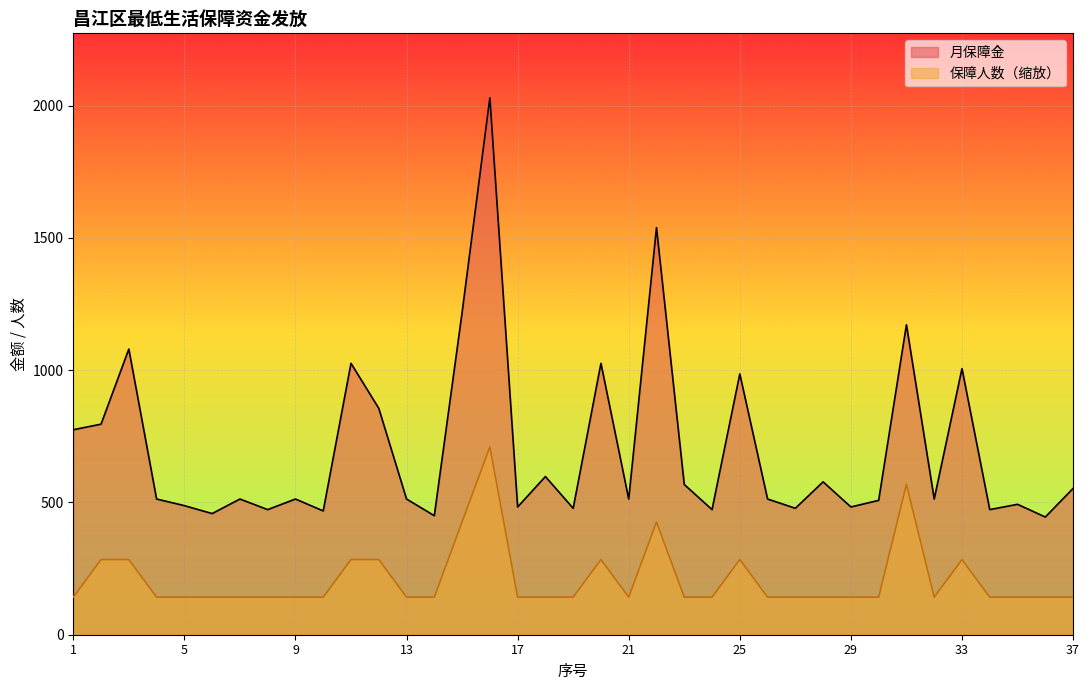

How many lines are shown in the chart?

2